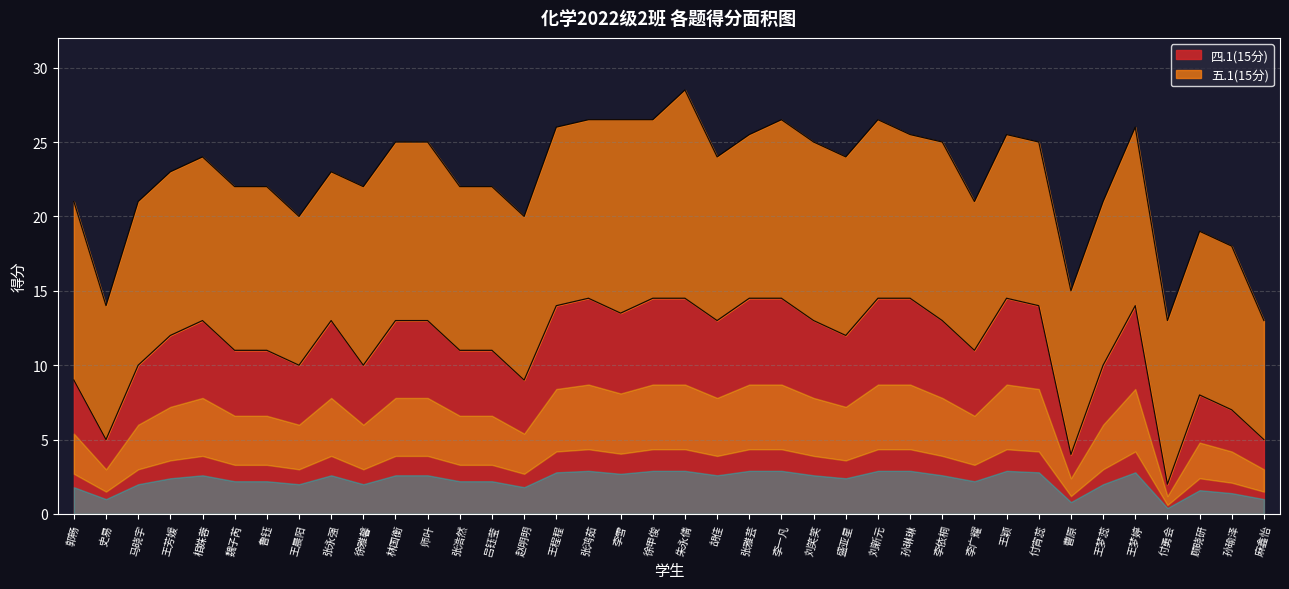

At which category does the chart reach its peak across all series?

张鸿茹